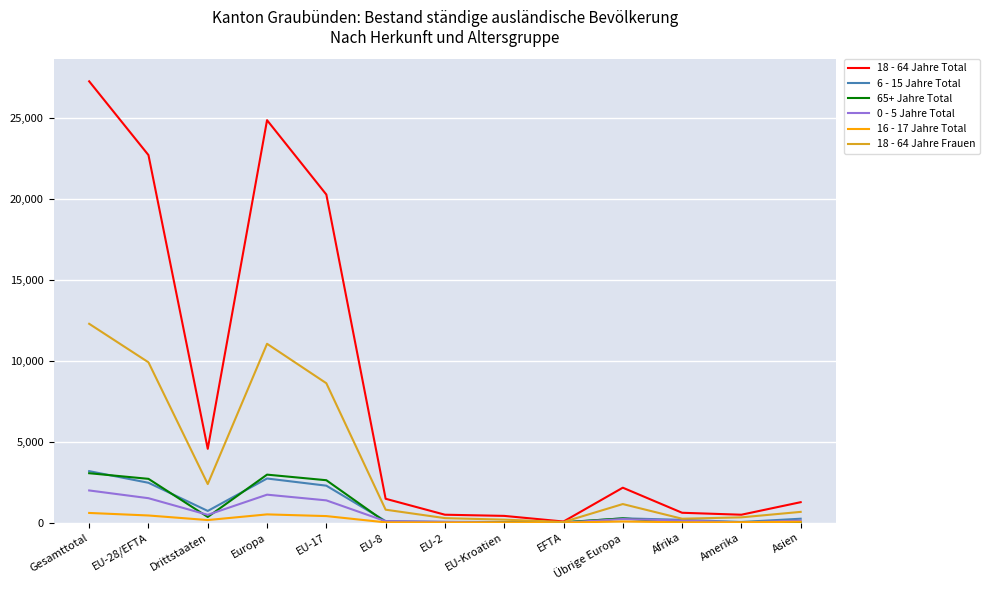

At how many categories does at least one series exceed 5206?

4